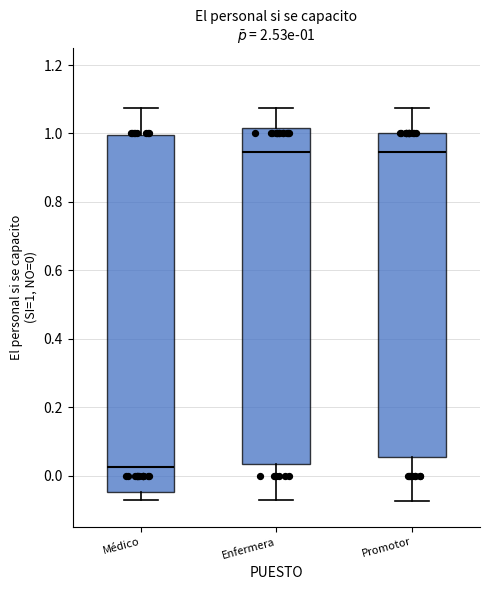

Which box is the tallest, from its lower edge to its upper edge?

Médico